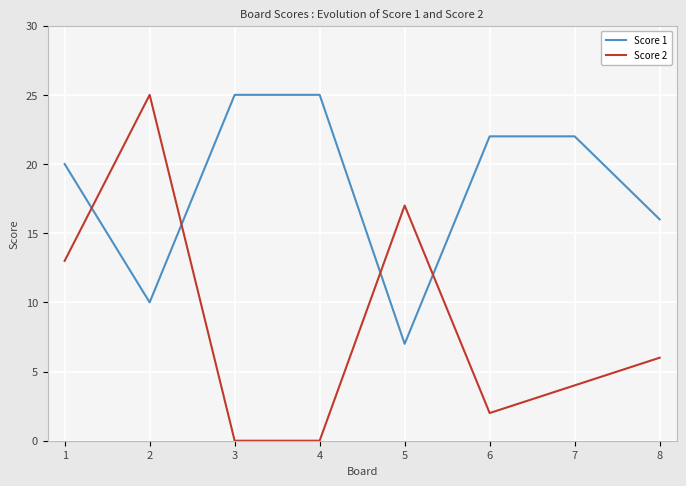

Count the Score 1 values in the range 16 to 25.

6